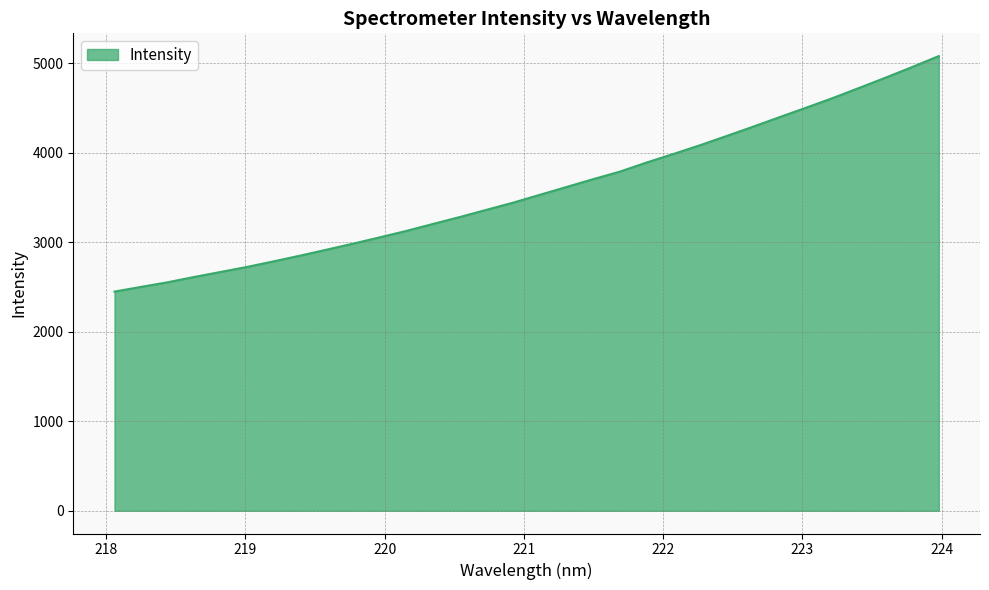

What is the difference between the maximum and minimum values?

2632.4